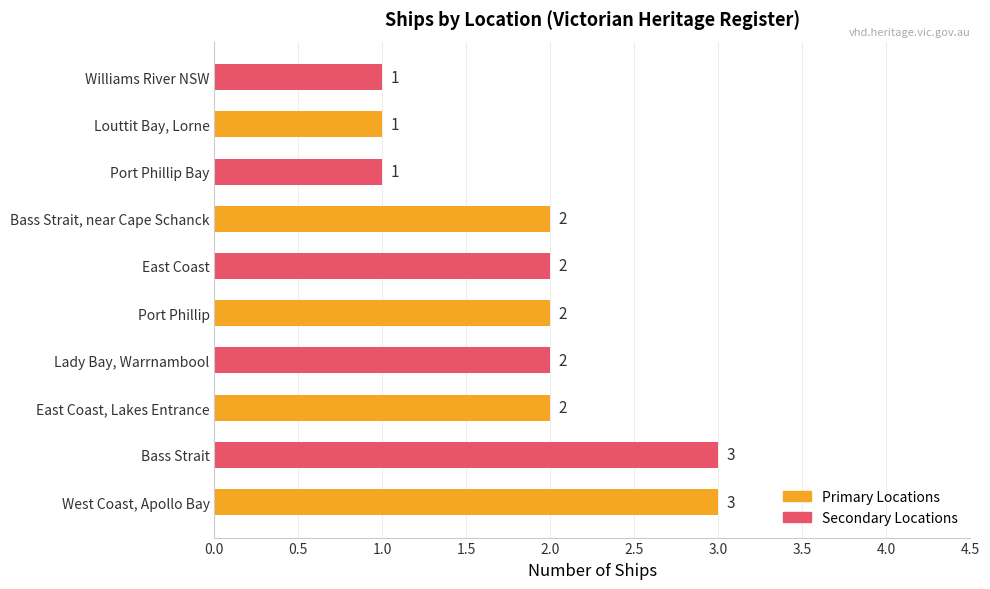

Which has a higher value, Williams River NSW or Bass Strait?

Bass Strait